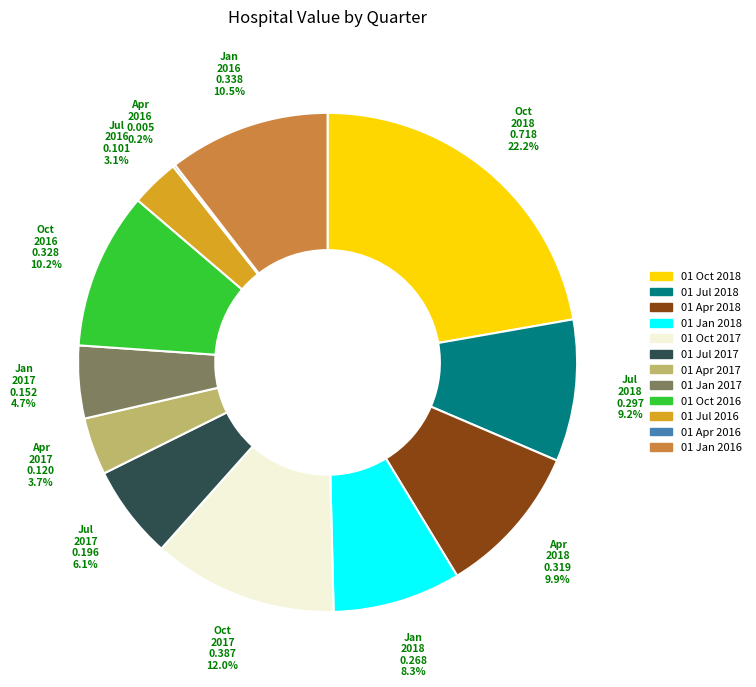

To the nearest percent, what portion does 01 Oct 2018 represent?

22%